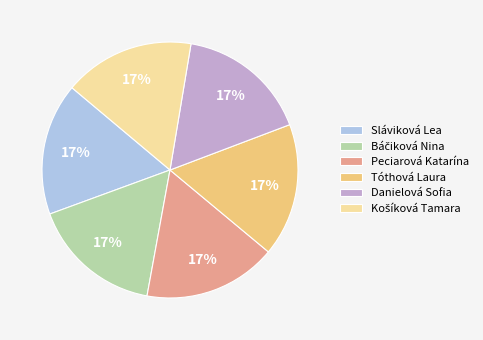

Count the number of slices in the pie.

6